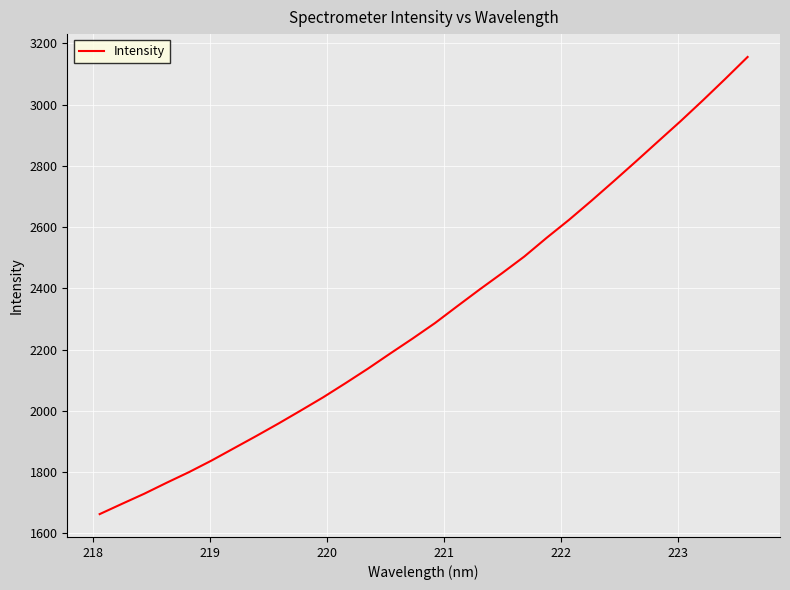

What is the difference between the second highest and minimum values?

1421.7